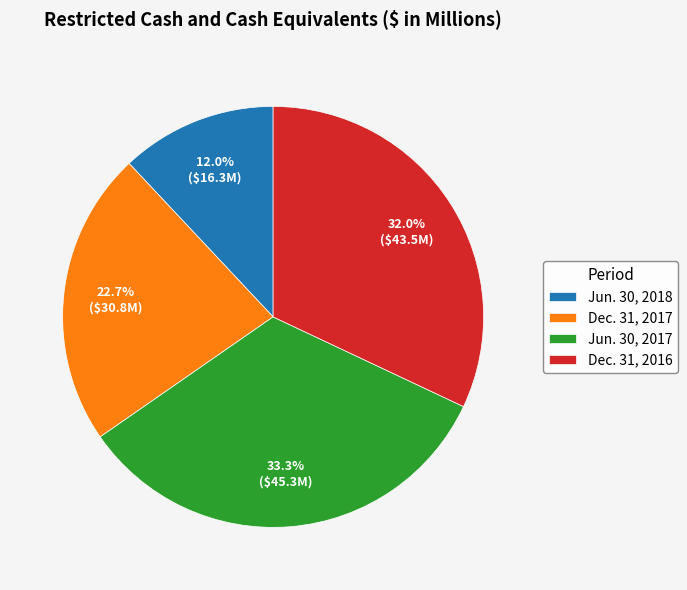

Between Dec. 31, 2017 and Dec. 31, 2016, which is larger?

Dec. 31, 2016